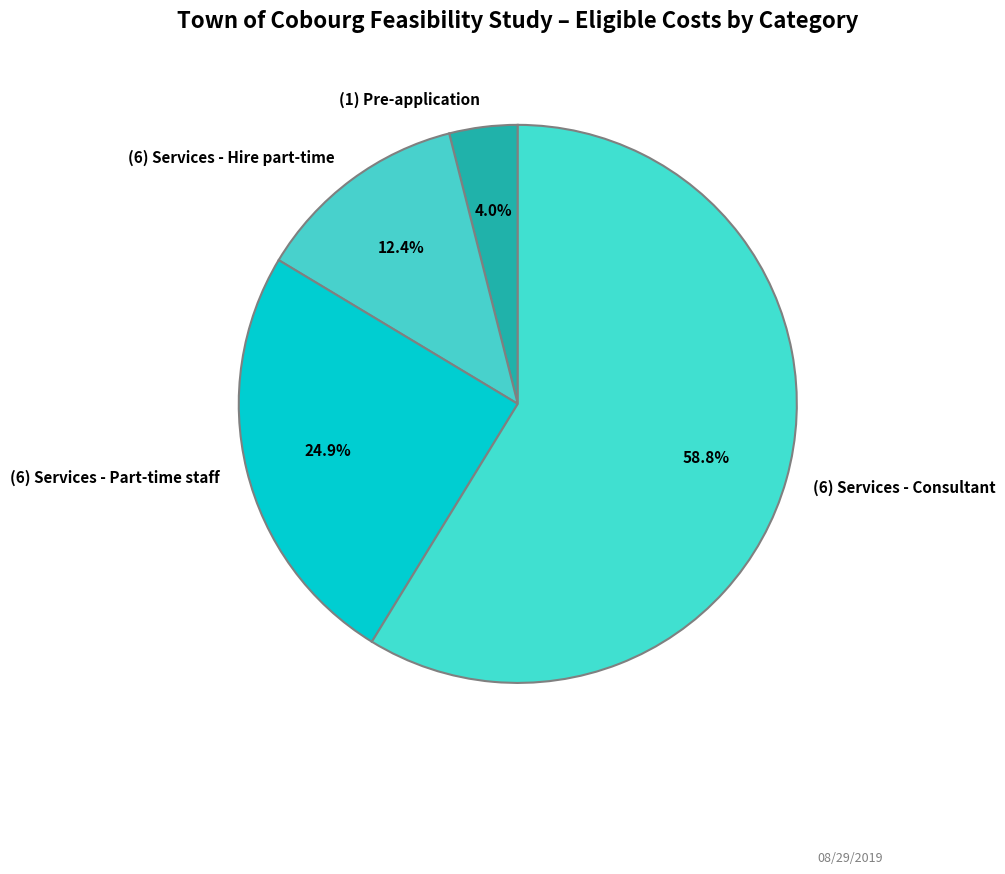

What percentage do (6) Services - Consultant and (1) Pre-application together represent?

62.7%